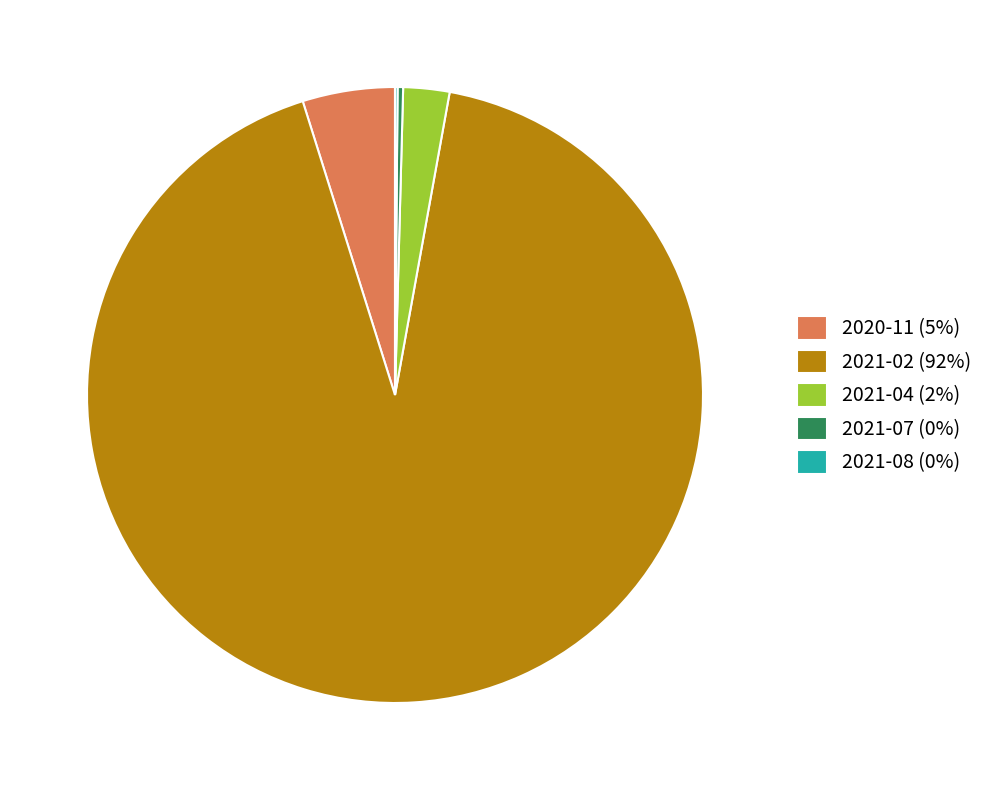

Do 2021-07 (0%) and 2020-11 (5%) together represent more than half of the pie?

No